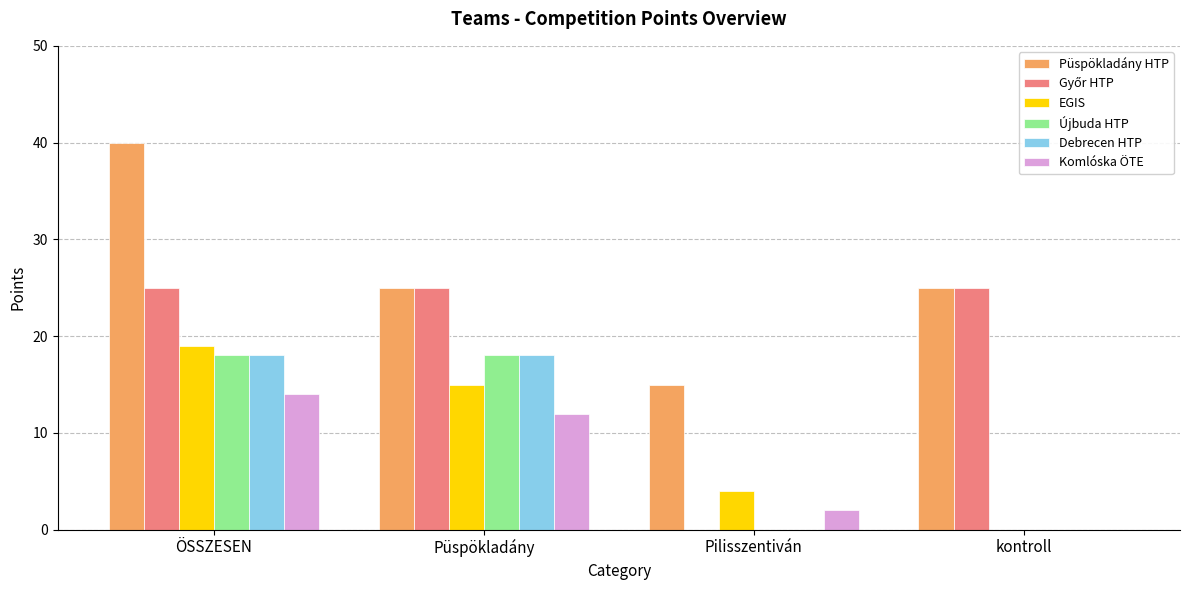

Are the bars horizontal?

No